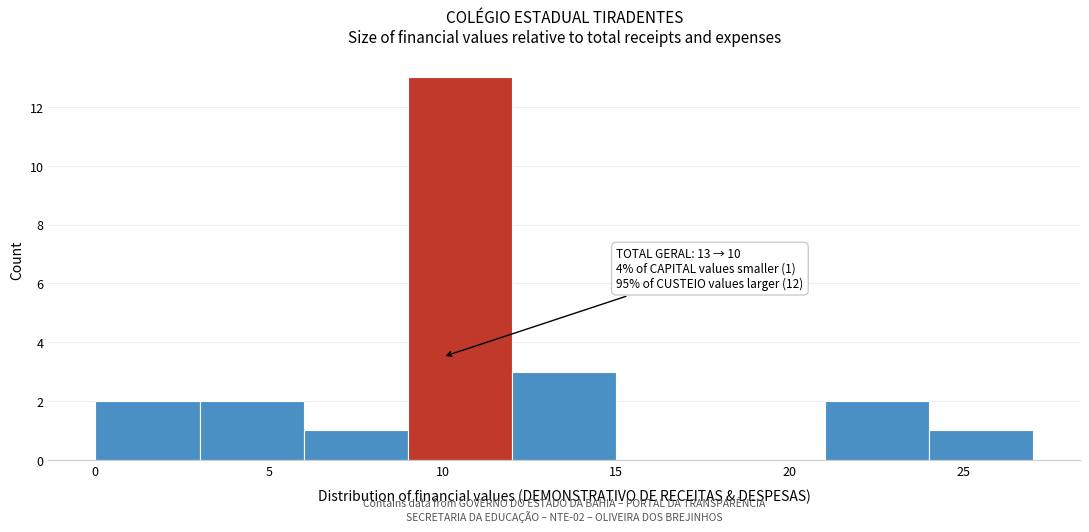

Which range on the x-axis has the tallest bar?

9 to 12